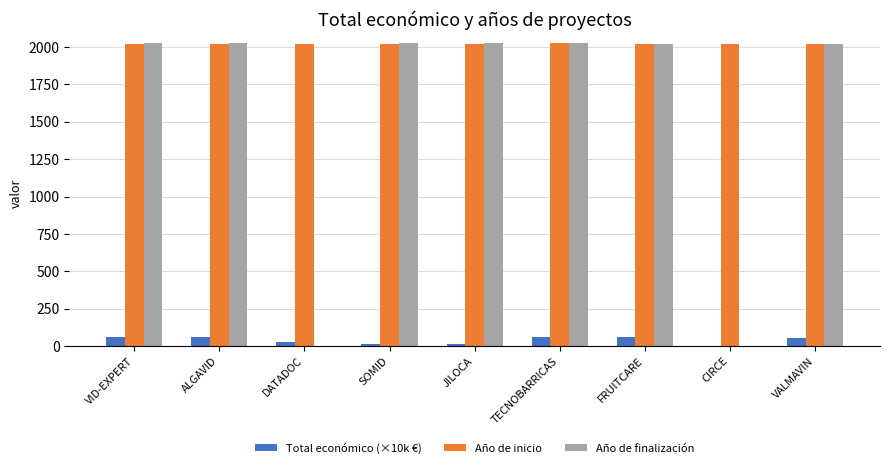

What is the average value of the Año de inicio series?

2021.4